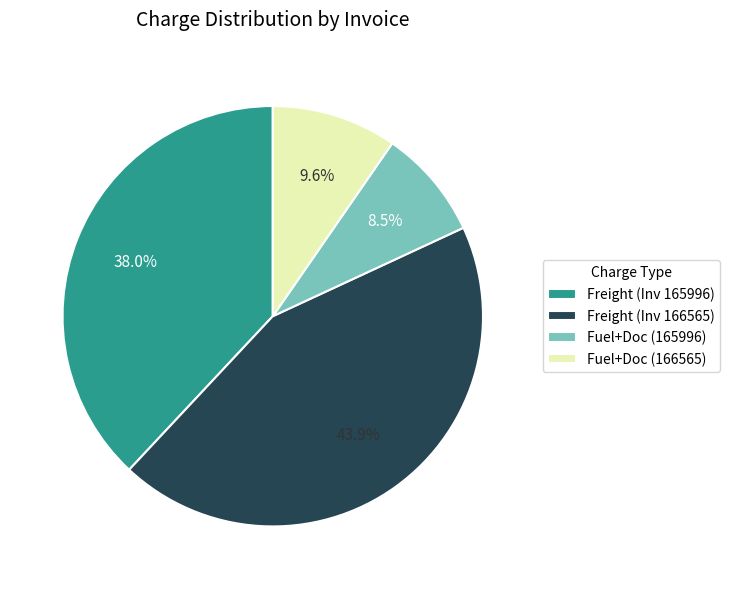

Which slice is the smallest?

Fuel+Doc (165996)